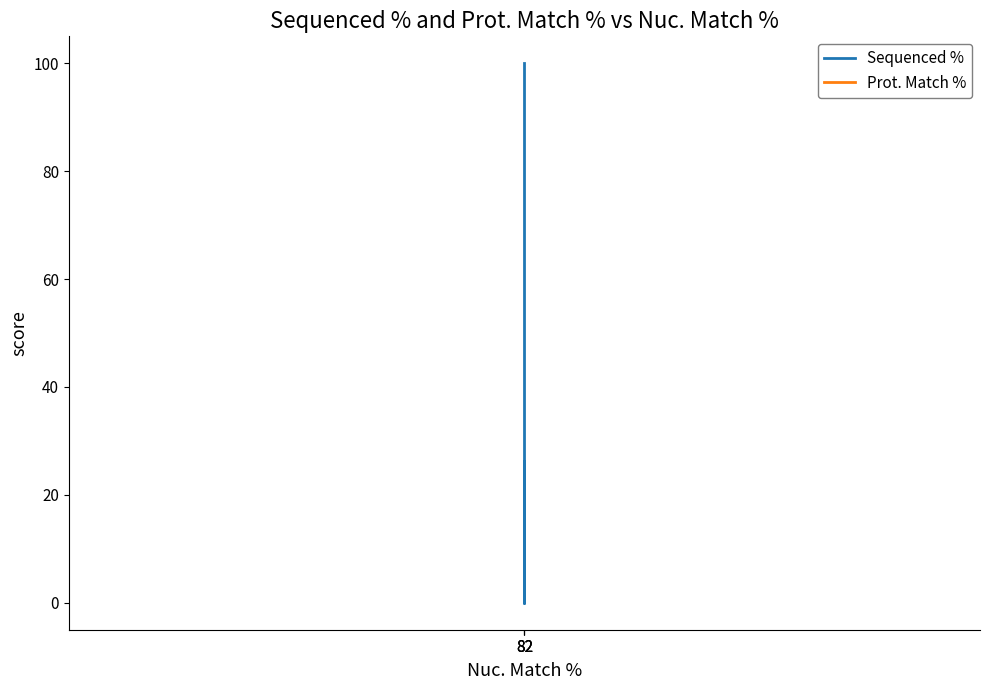

At which label does Sequenced % first exceed 26?

82